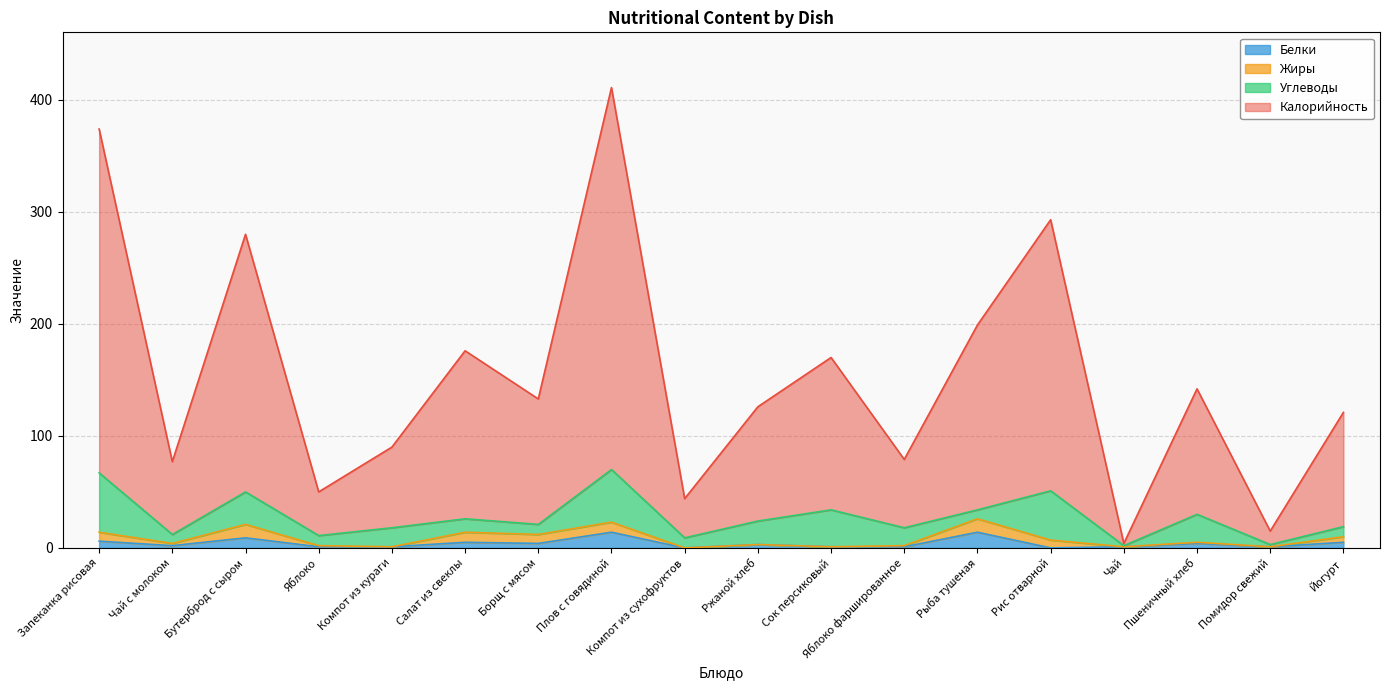

Does the chart have visible grid lines?

Yes